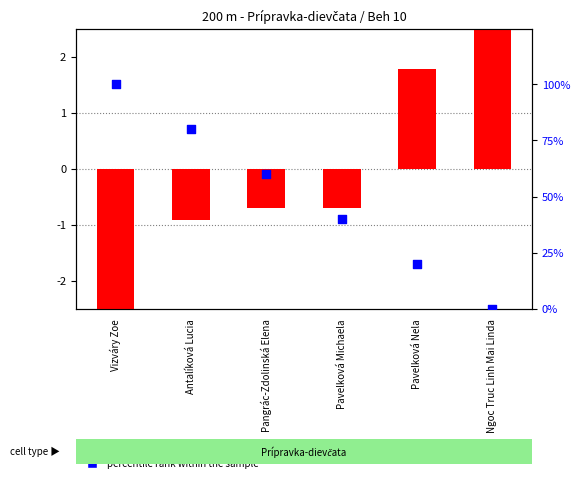

What is the total value across all series at Pangrác-Zdolinská Elena?

59.3